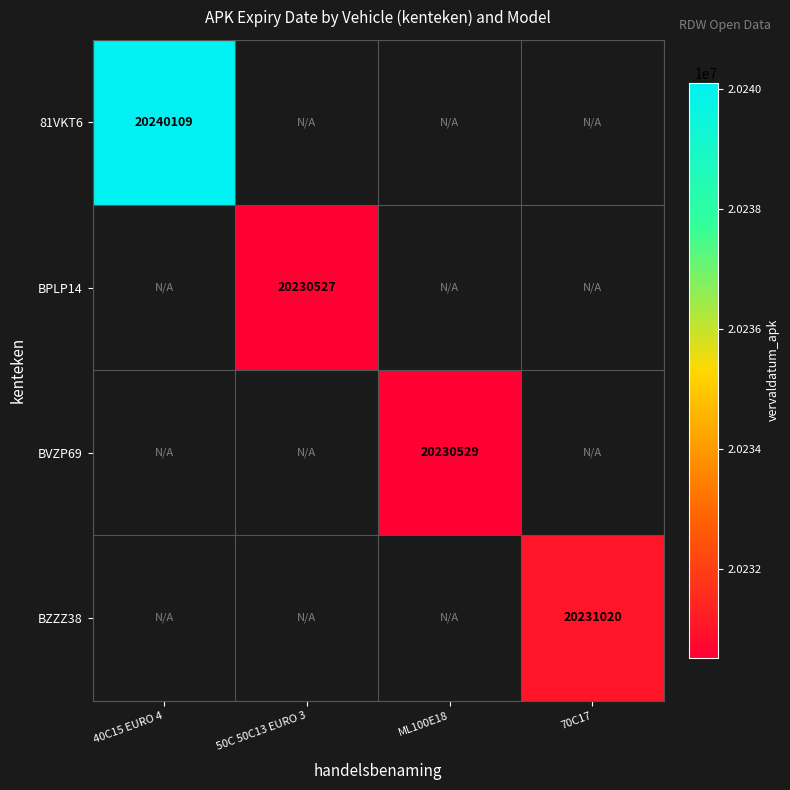

The value of BPLP14 at 50C 50C13 EURO 3 is 26529510. True or false?

False